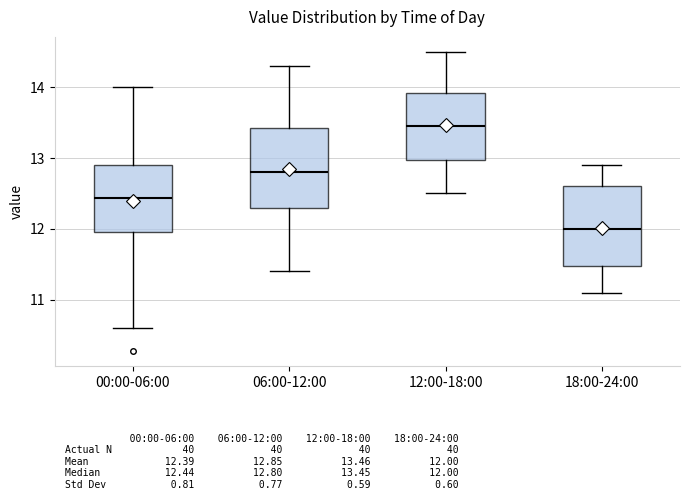

Which box's median line is the highest?

12:00-18:00